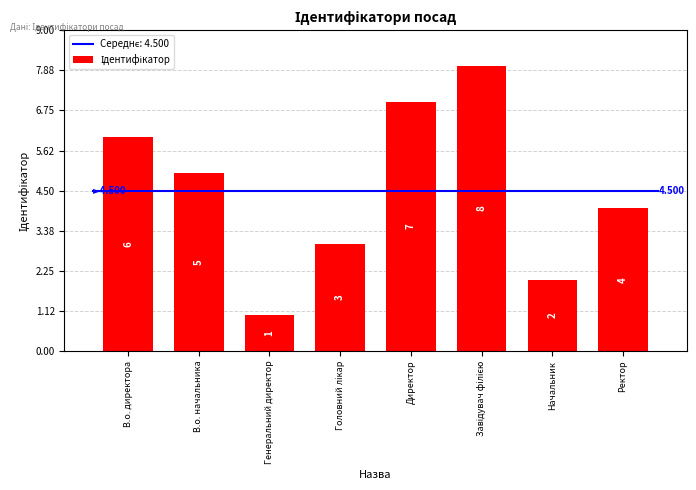

What is the sum of all values?

36